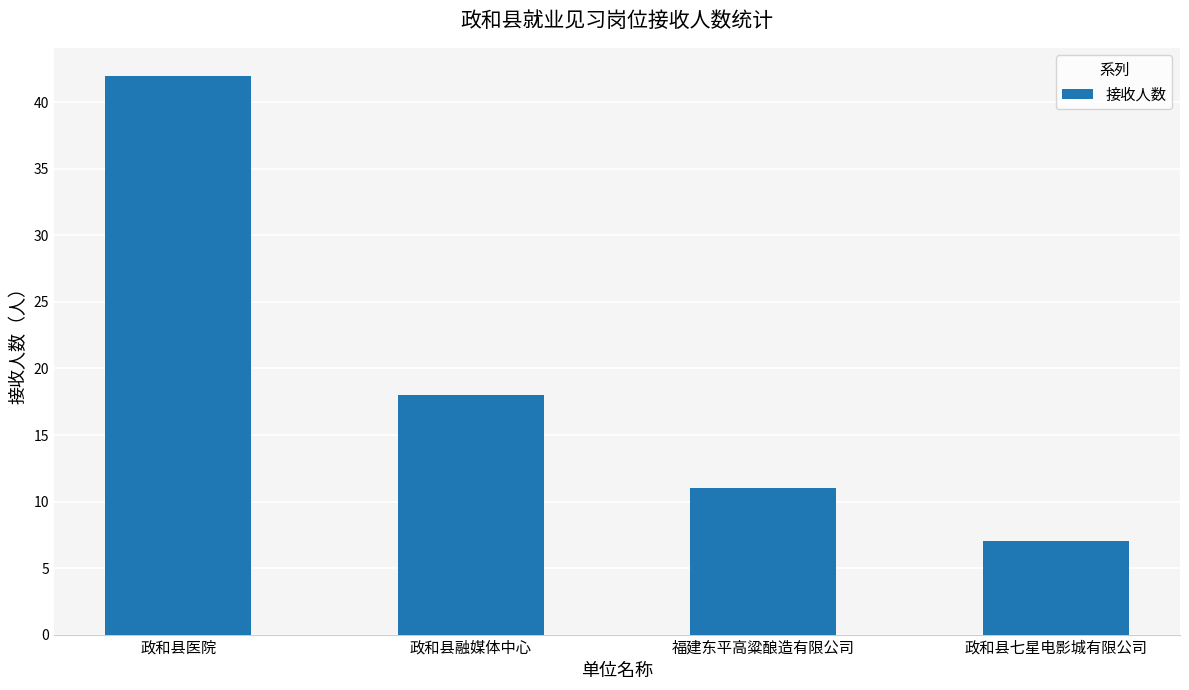

What is the label of the 1st bar from the right?

政和县七星电影城有限公司